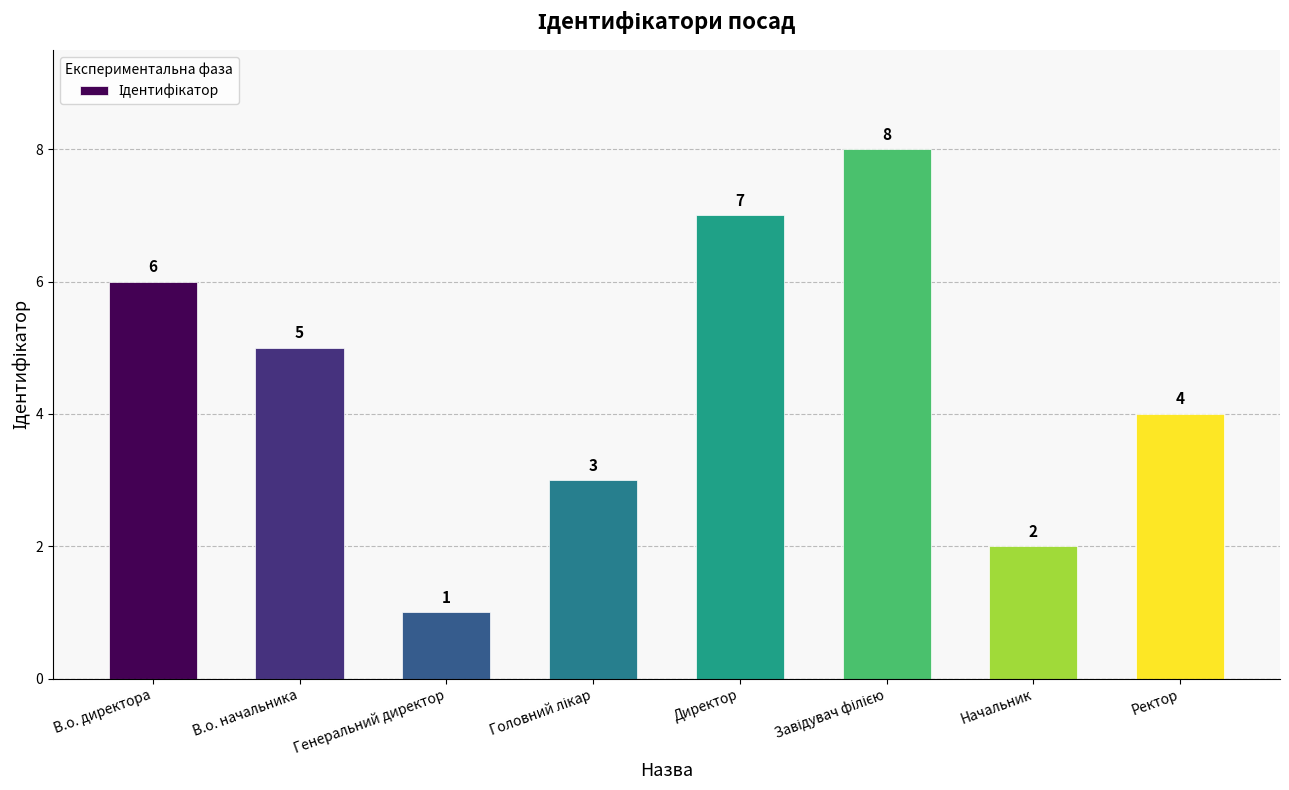

What is the sum of the values at Начальник and В.о. начальника?

7